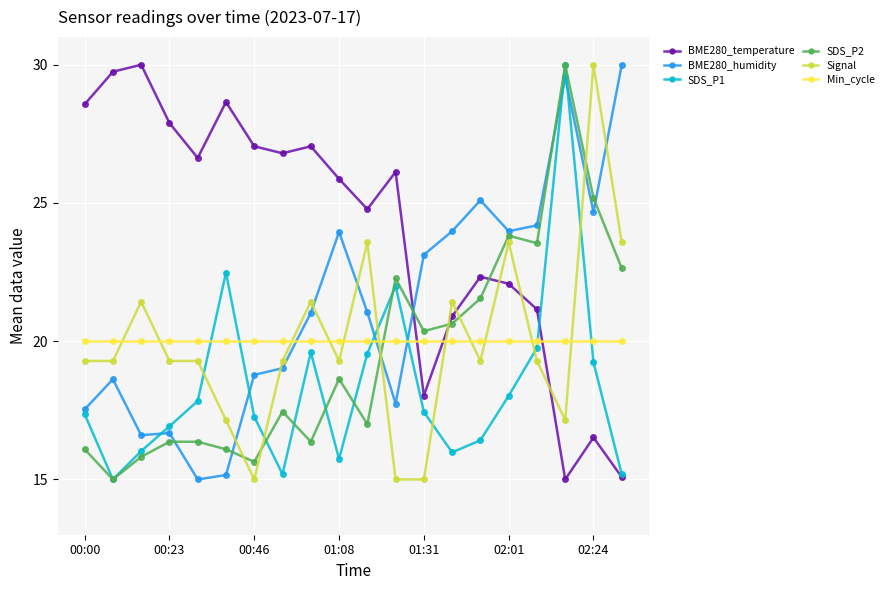

Which series has the largest total across all categories?

BME280_temperature